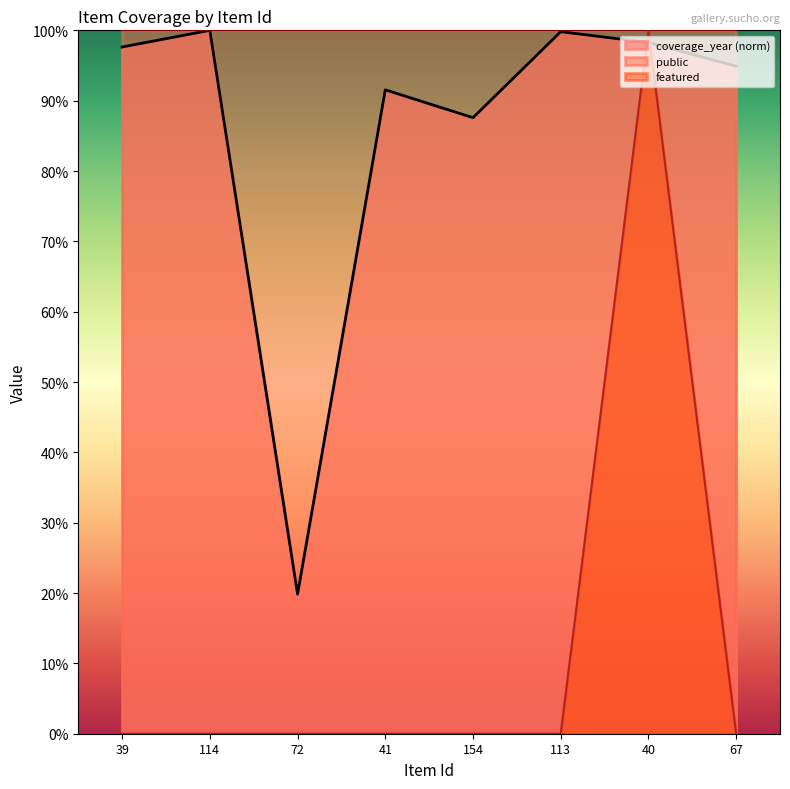

What is the sum of all coverage_year values?

6.9